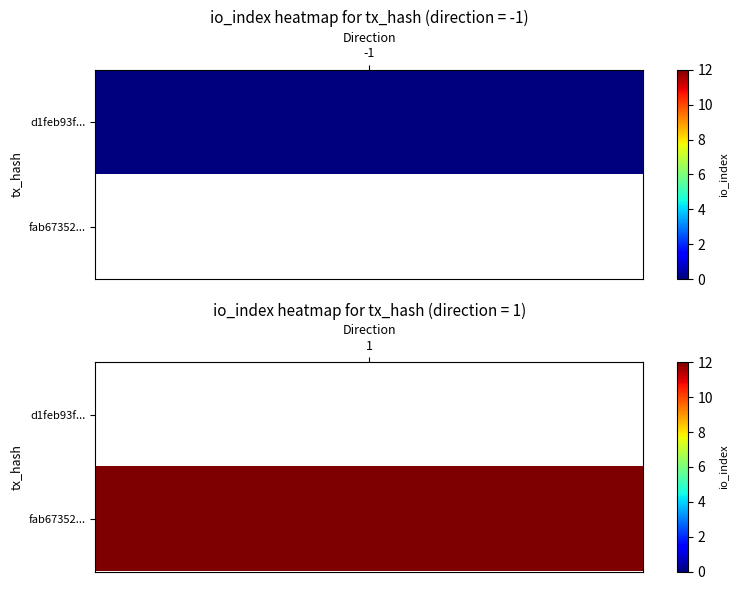

Reading right to left, list all the values displayed in this chart.

d1feb93fd1ab121f58108fbd75a247ab029a9b8: 0	-1
fab673529cb30aeb05384347aff3d396888ef6d: 12	1